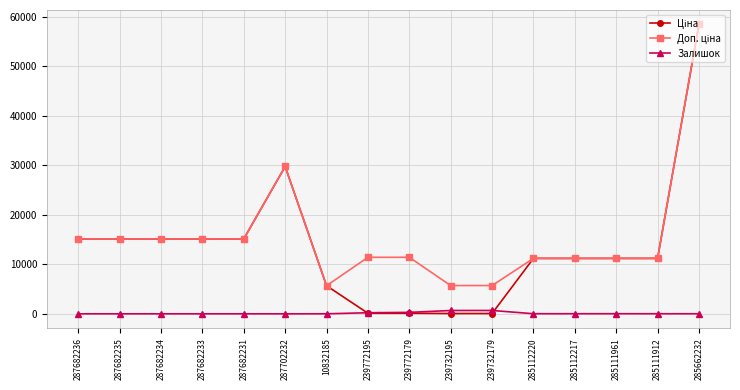

Is it true that Залишок equals 0.0 at 287682234?

True